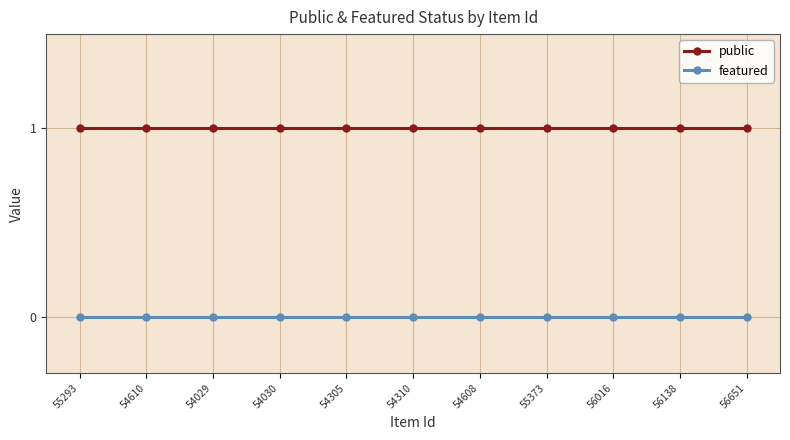

Which series has the largest total across all categories?

public